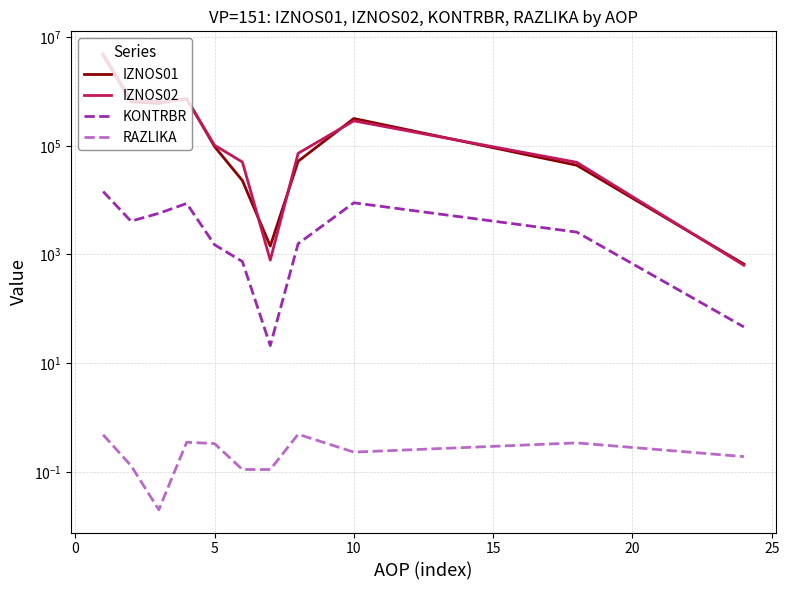

How many series are shown in this chart?

4